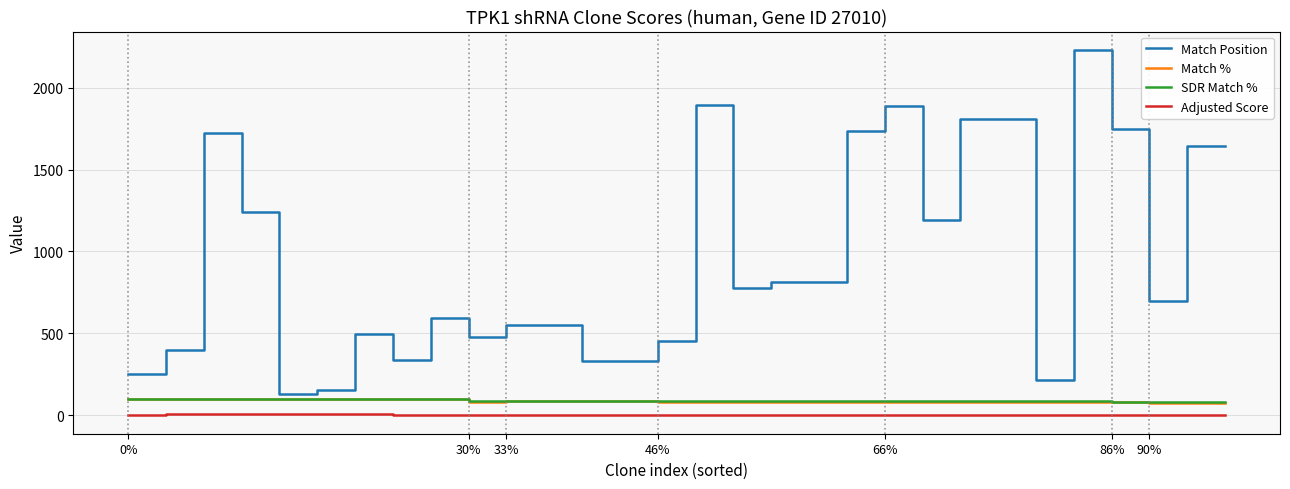

Which series has the largest total across all categories?

Match Position